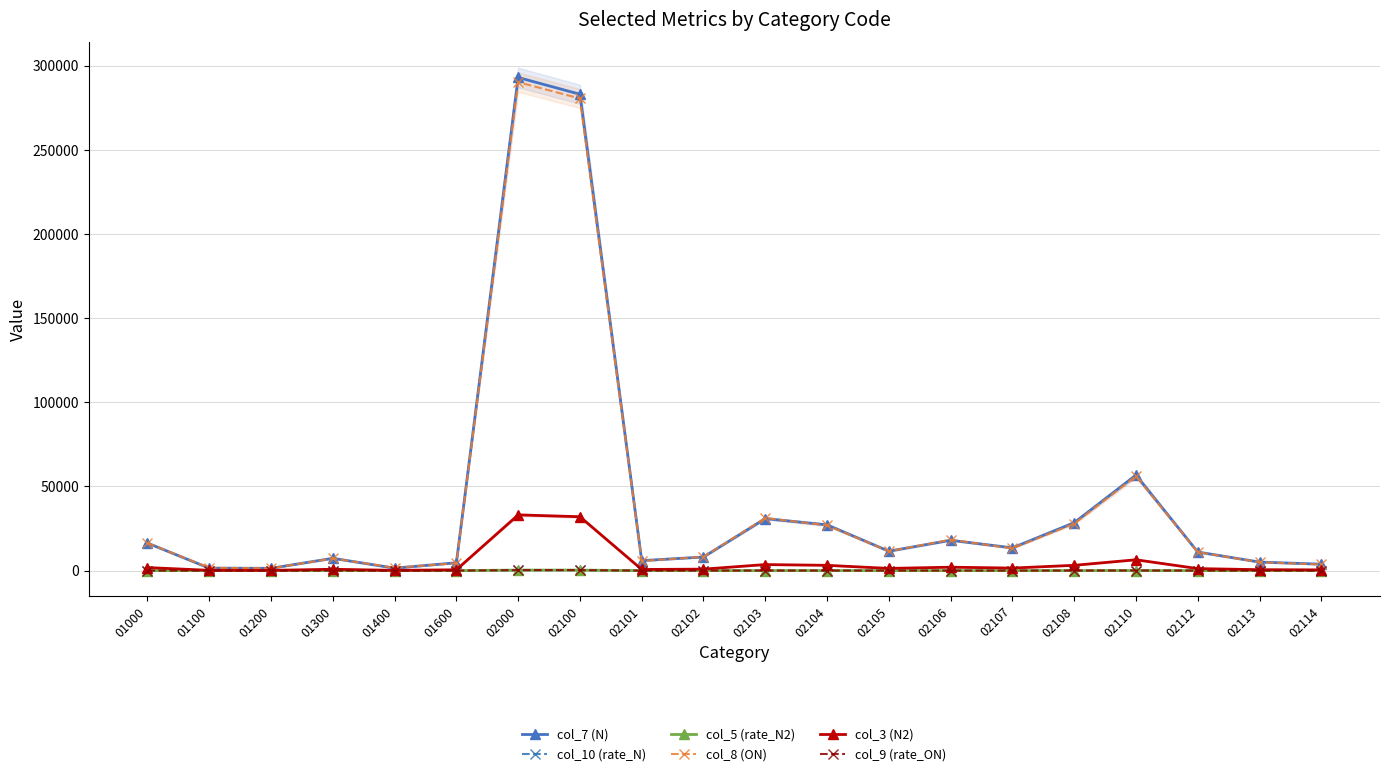

Where is the first local maximum for col_3 (N2)?

01300